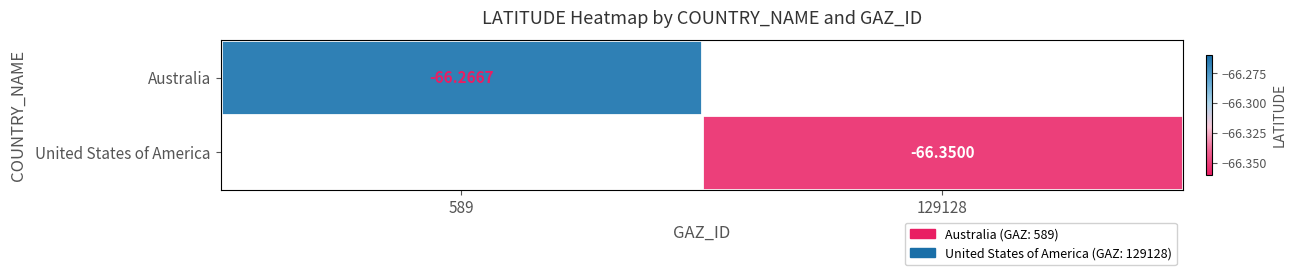

Is it true that United States of America equals -29.1 at 129128?

False